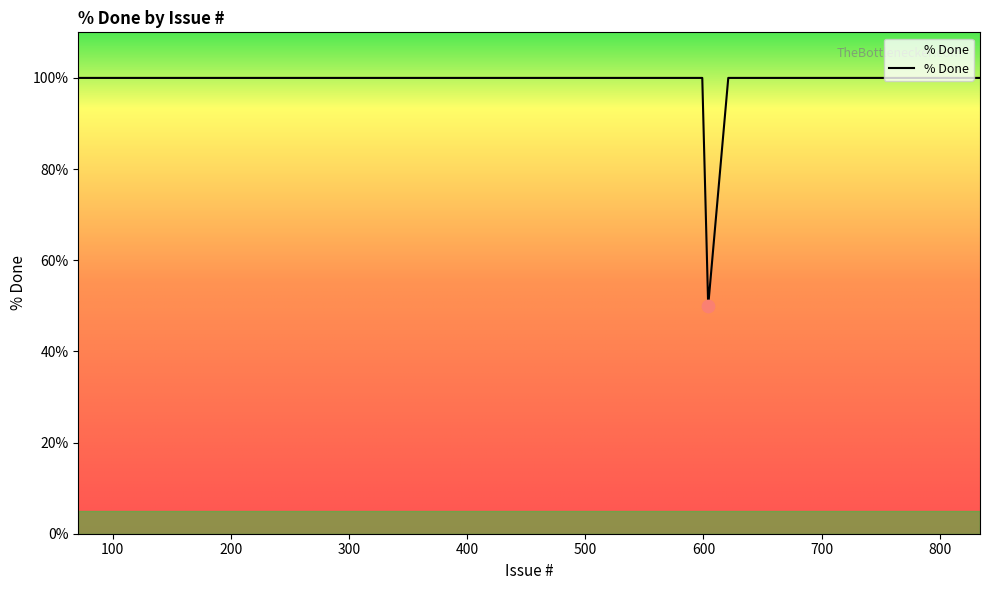

What is the difference between the maximum and minimum values?

50